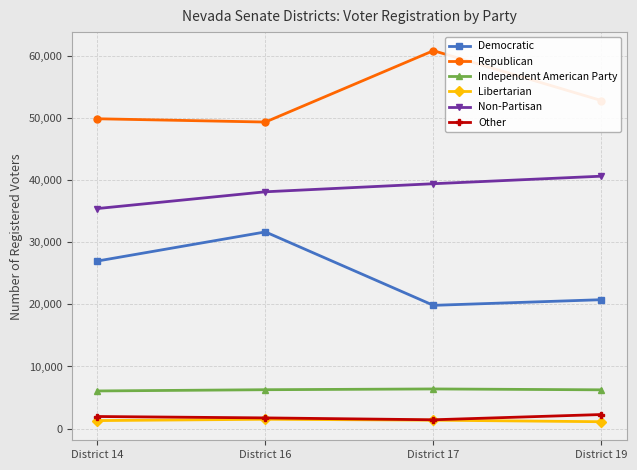

True or false: Democratic and Republican intersect in this chart.

False